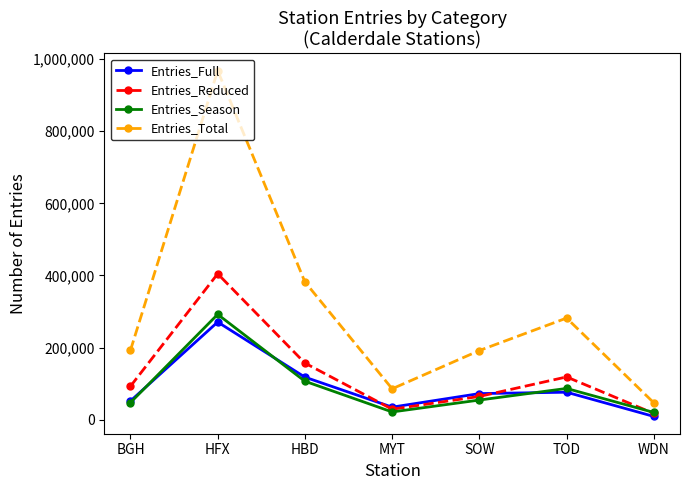

The value of Entries_Season at SOW is 54675. True or false?

True